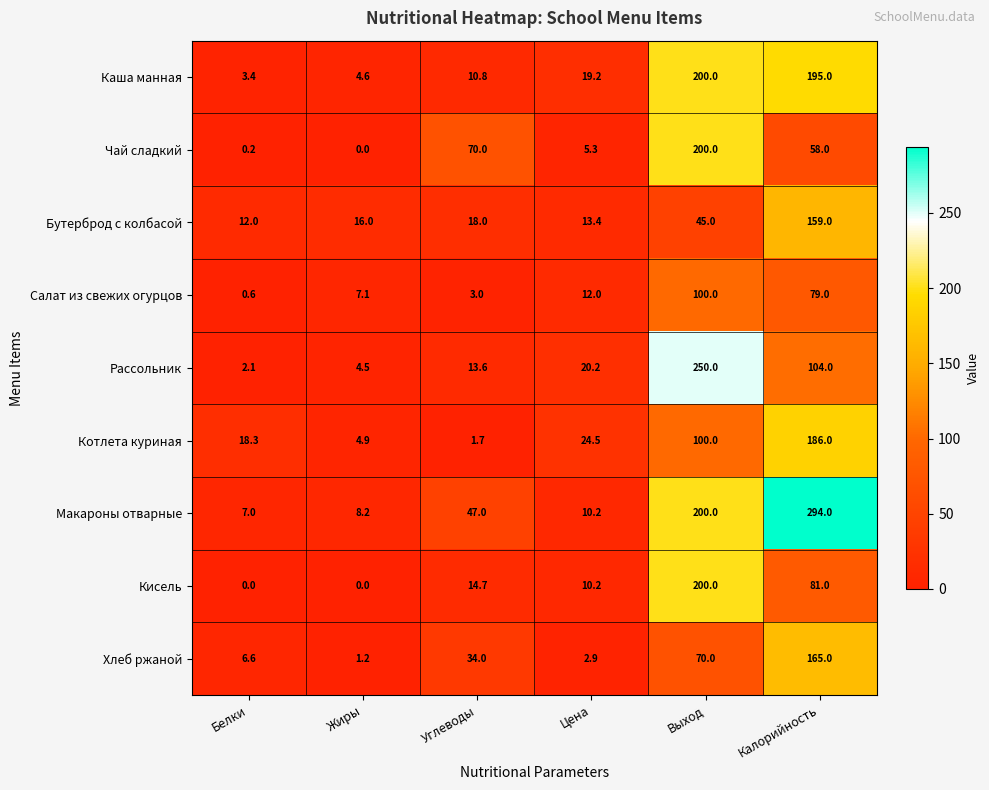

Rank the categories by Котлета куриная value from lowest to highest.

Углеводы, Жиры, Белки, Цена, Выход, Калорийность